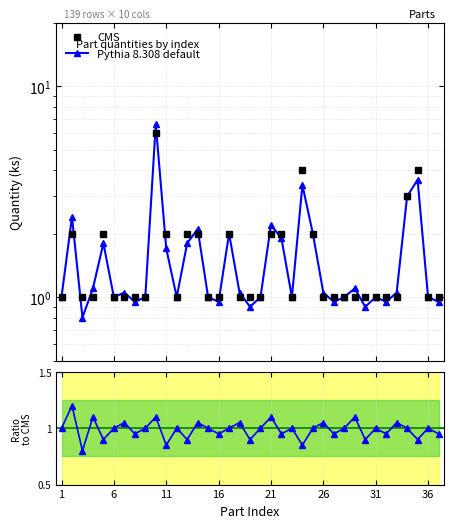

What is the lowest value of the CMS series?

1.0